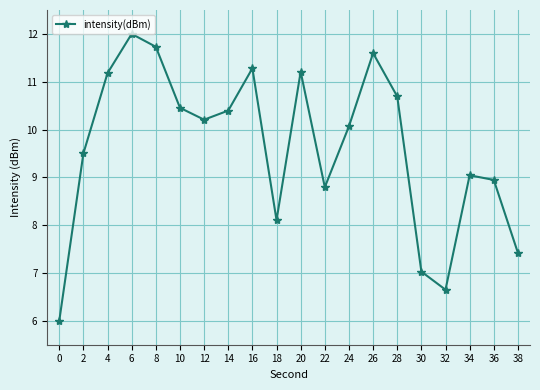

What is the change in value from 2 to 16?

+1.8